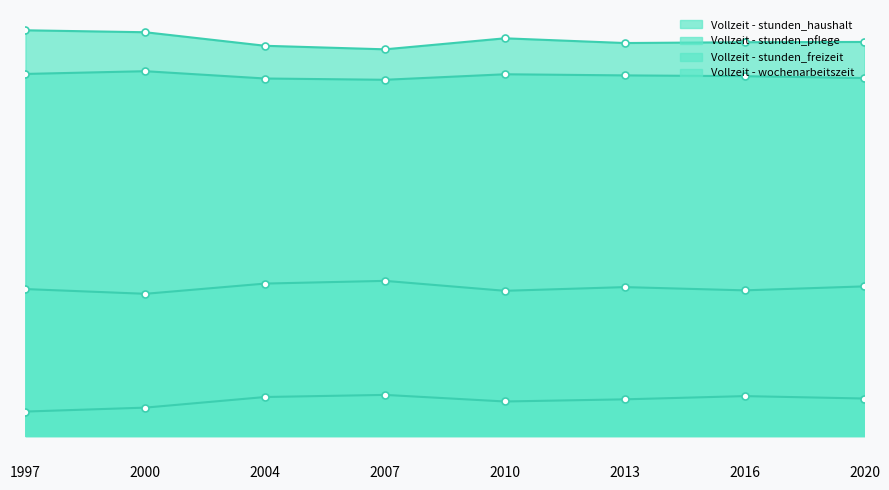

At 2010, list the series in order from smallest to largest.

Vollzeit - stunden_pflege, Vollzeit - stunden_haushalt, Vollzeit - wochenarbeitszeit, Vollzeit - stunden_freizeit